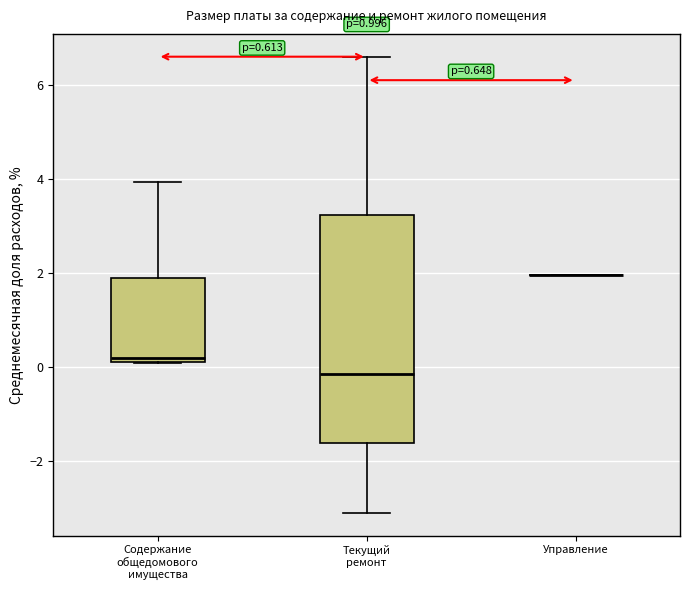

Comparing the boxes themselves (not the whiskers), which one is the tallest?

Текущий ремонт